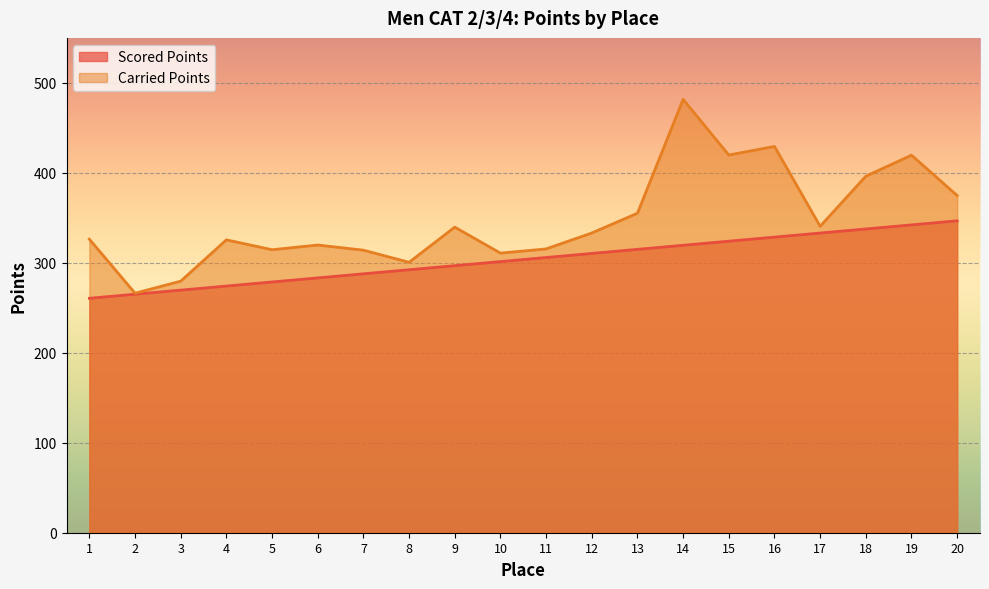

What is the difference between the Carried Points values at 14 and 10?

170.9